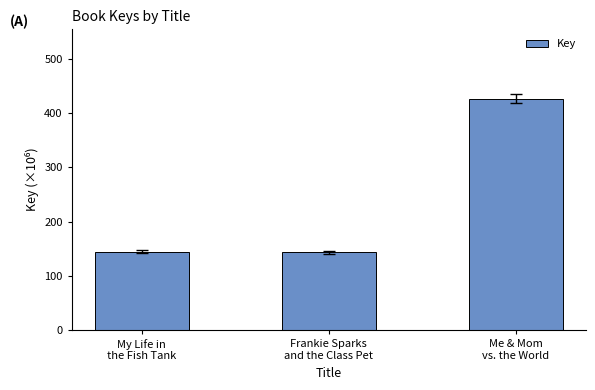

Are the bars horizontal?

No